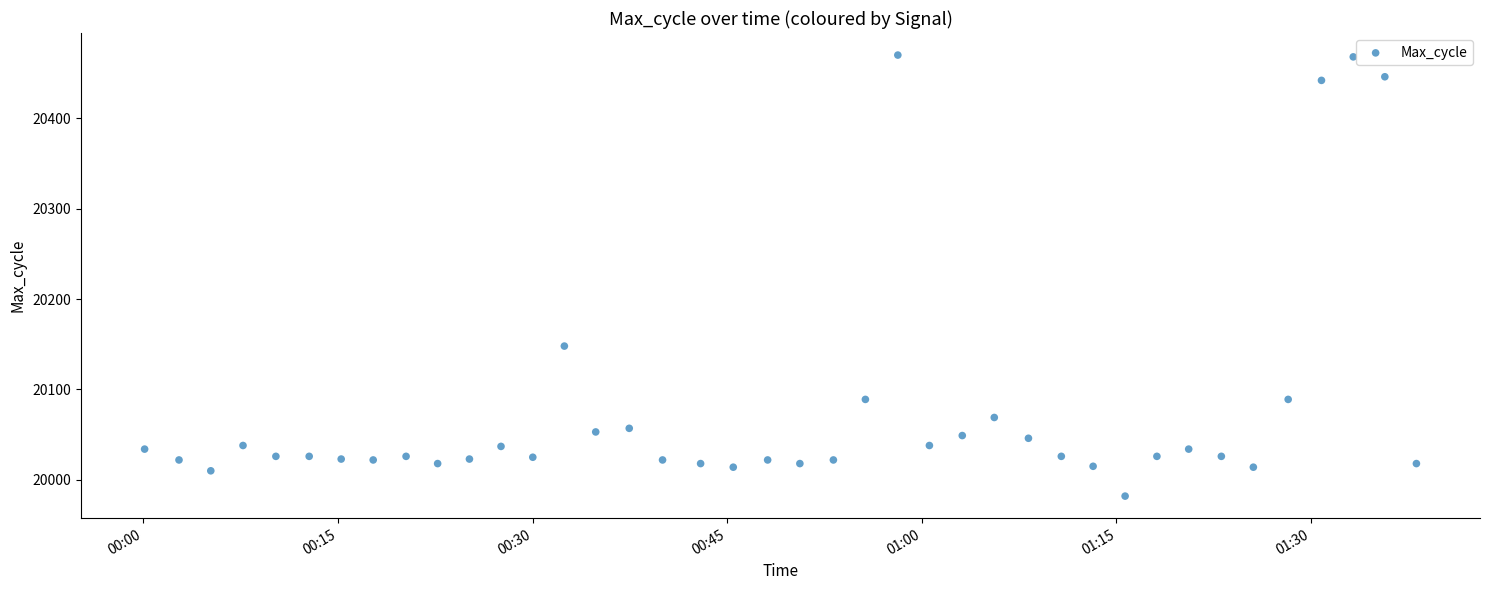

What Y value in the scatter plot is closest to 20226?

20148